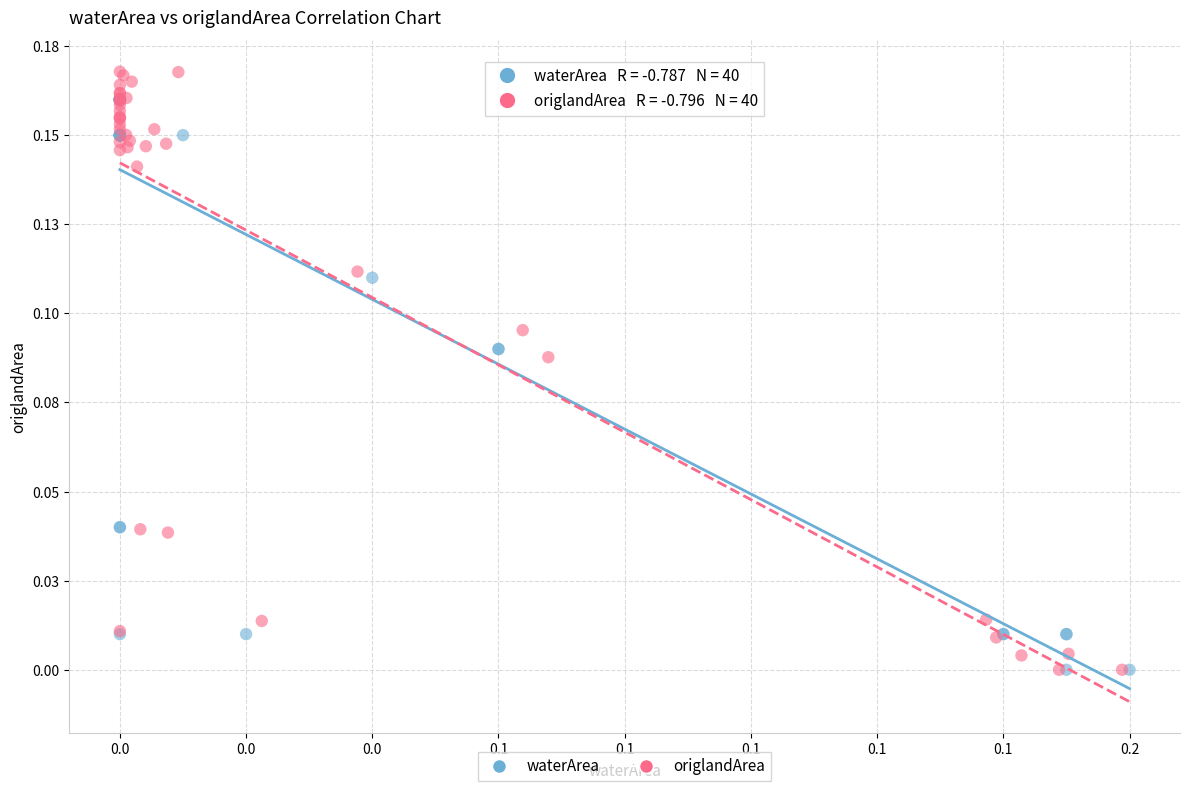

What are all the series names shown in the legend?

waterArea, origlandArea